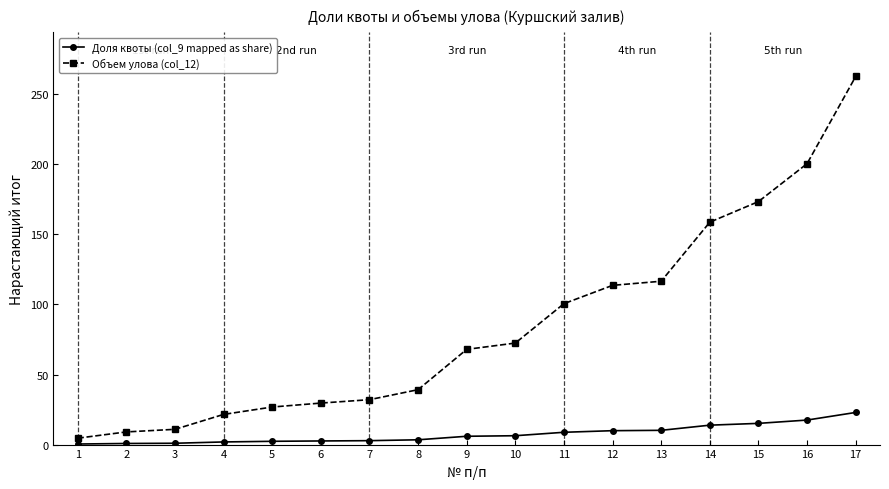

List the series in order of their peak value, highest first.

Объем улова (col_12), Доля квоты (col_9 mapped as share)